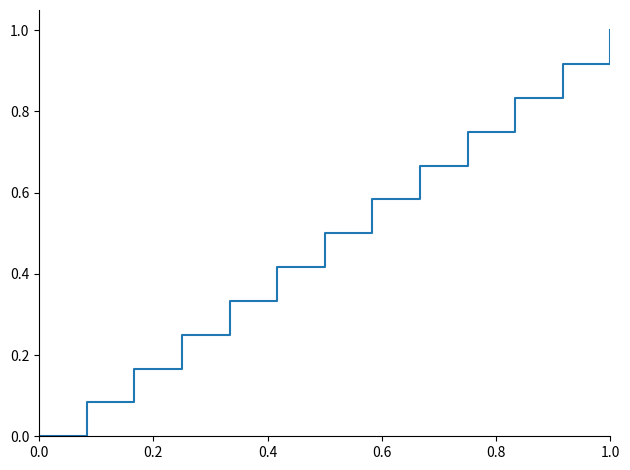

What is the difference between the maximum and minimum values?

1.0